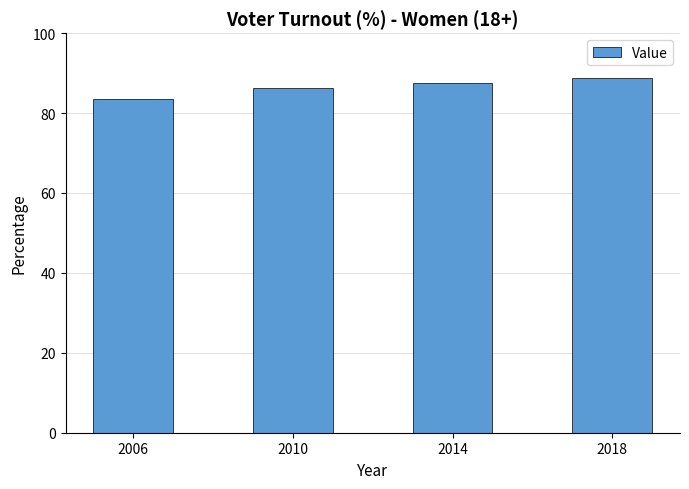

What is the value of the 2nd bar from the left?

86.3